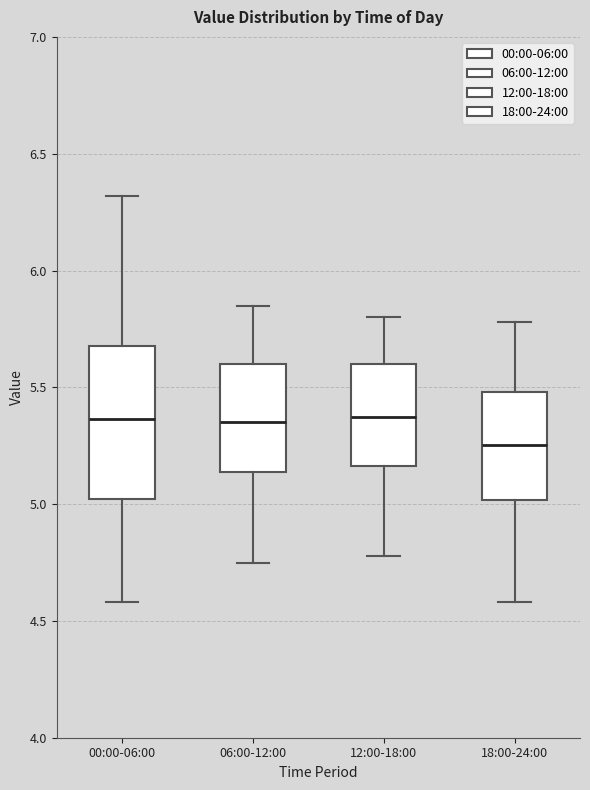

Reading left to right, read every box against the y-axis: the position of its median line, the range the box covers, and the ends of its whiskers. The values are not printed on the chart, so give them approximately, as read against the axis.

00:00-06:00: median 5.35, box 5.00 to 5.70, whiskers 4.60 to 6.30
06:00-12:00: median 5.35, box 5.15 to 5.60, whiskers 4.75 to 5.85
12:00-18:00: median 5.40, box 5.15 to 5.60, whiskers 4.80 to 5.80
18:00-24:00: median 5.25, box 5.00 to 5.50, whiskers 4.60 to 5.80